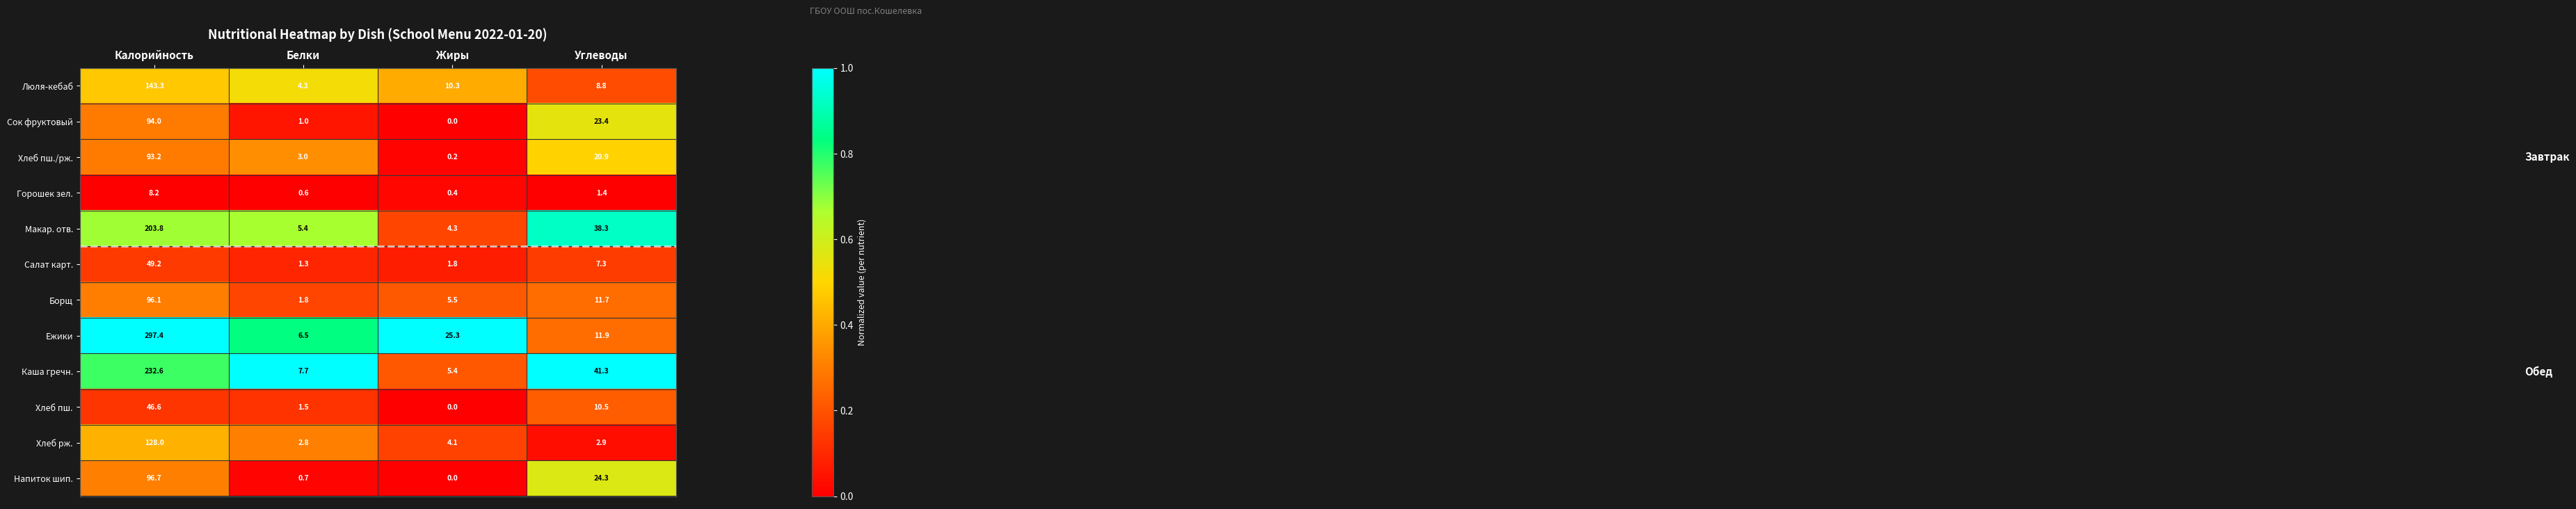

At which category is the sum across all series the highest?

Калорийность